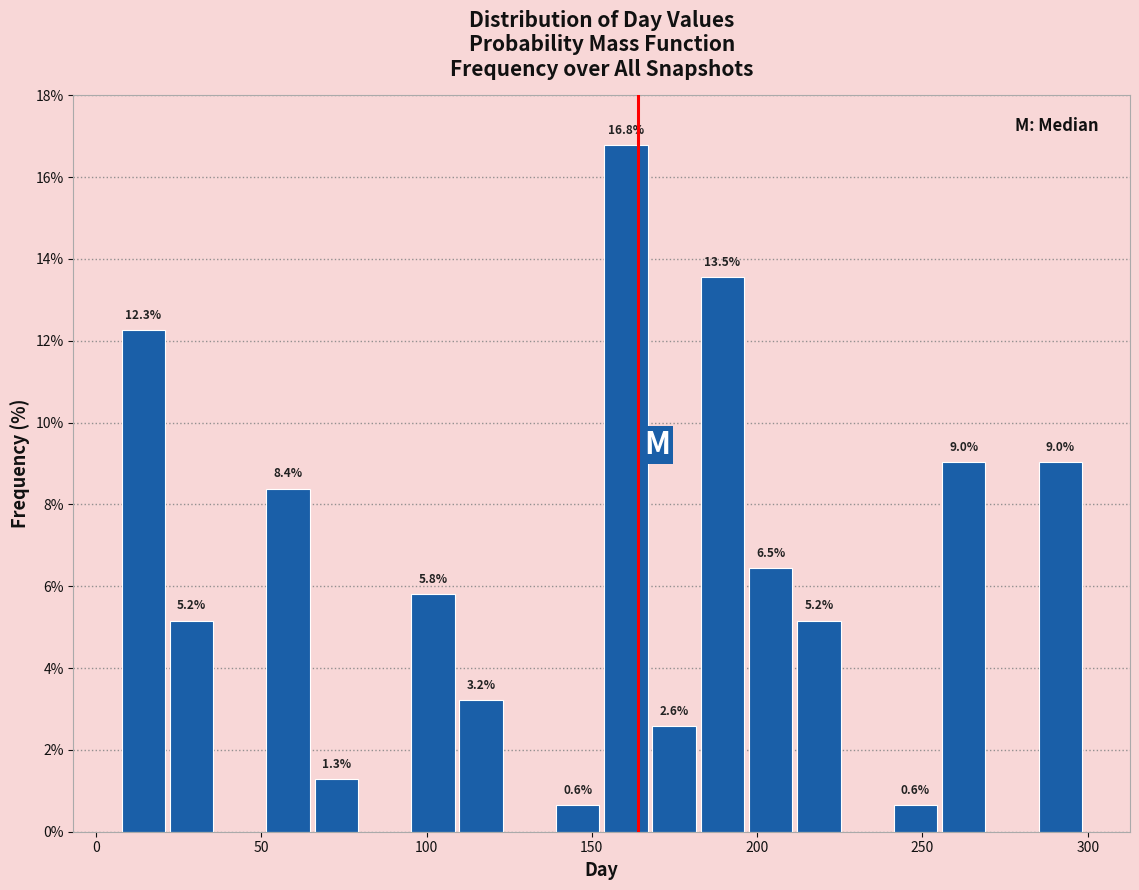

Read against the x-axis, roughly where is the centre of the tallest bar?

160